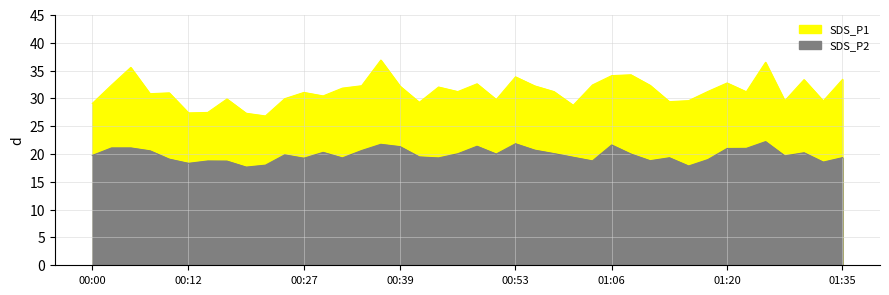

Does the chart have visible grid lines?

Yes